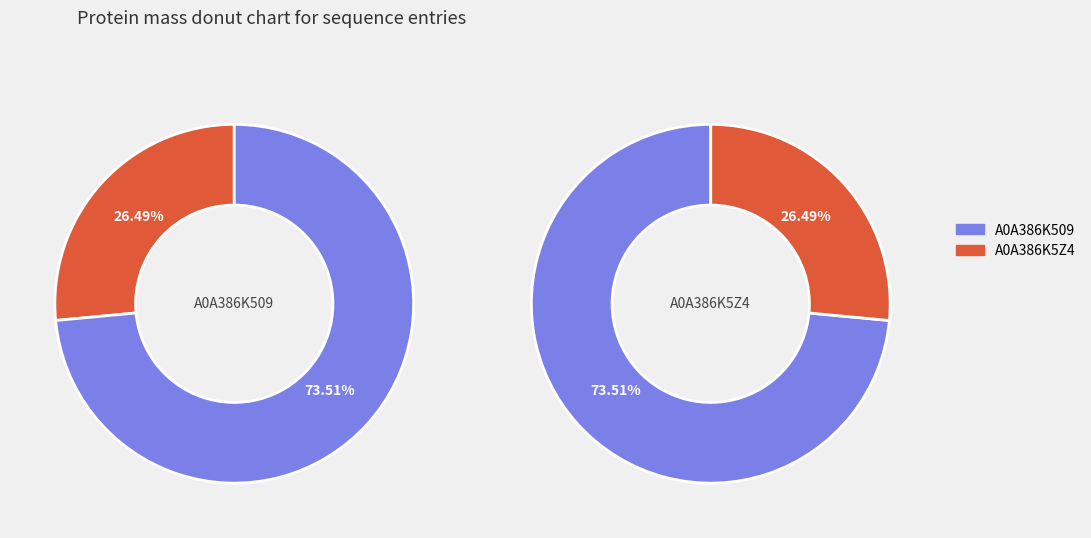

Is the sum of tr|A0A386K509|A0A386K509_9CAUD and tr|A0A386K5Z4|A0A386K5Z4_9CAUD greater than half?

Yes